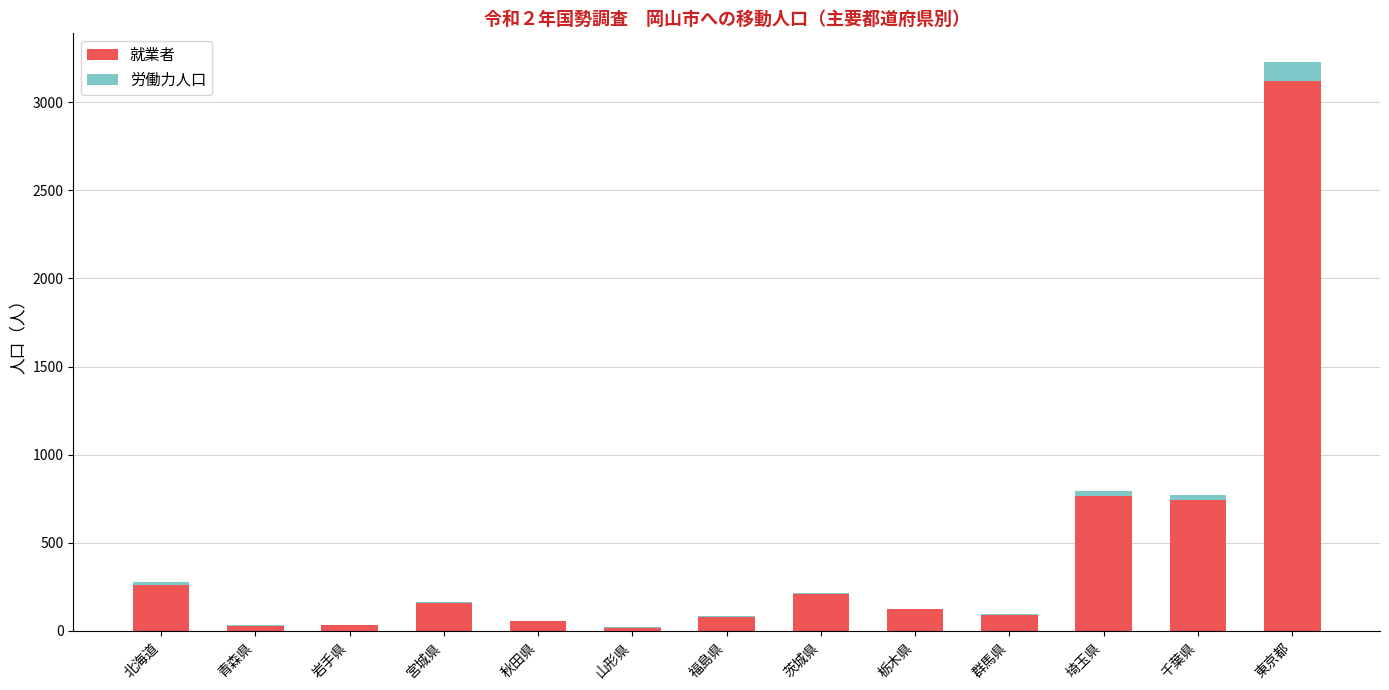

At which category is the sum across all series the highest?

東京都